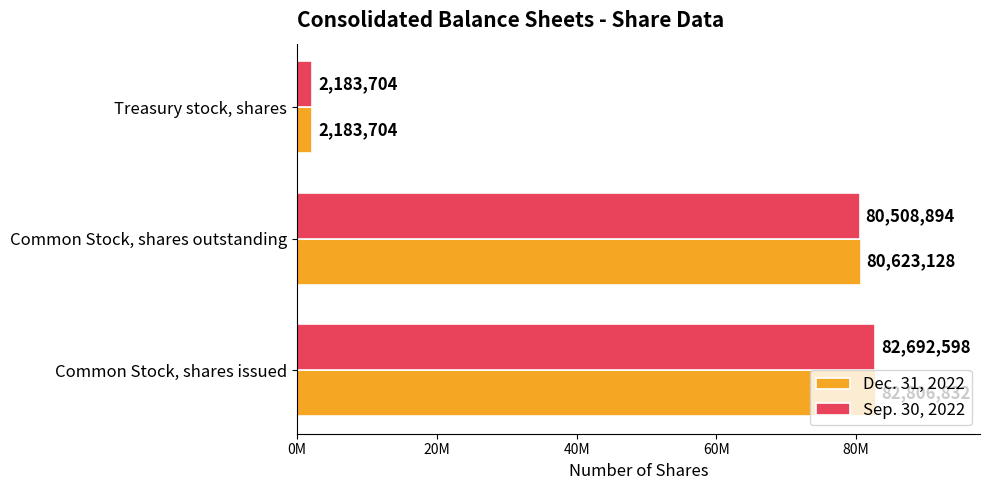

At which category is the sum across all series the highest?

Common Stock, shares issued